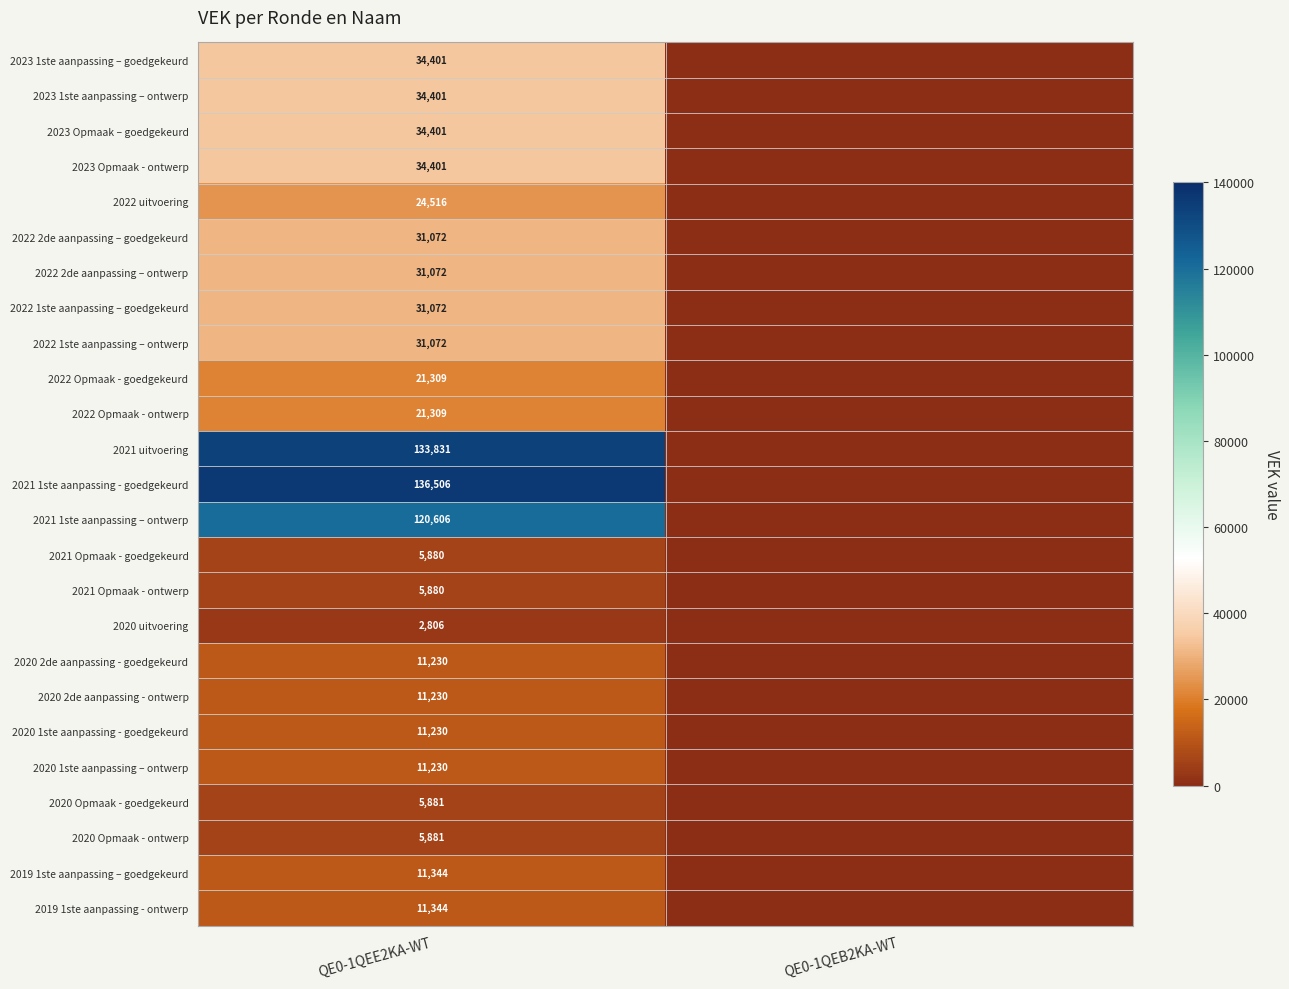

The 2022 1ste aanpassing – goedgekeurd series shows 20983 at QE0-1QEB2KA-WT. True or false?

False